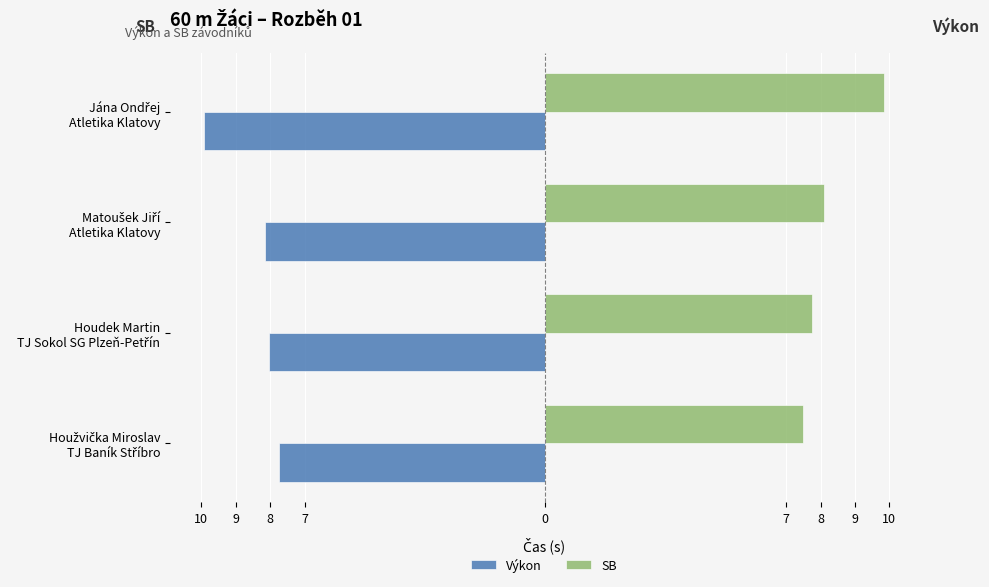

What is the value of the SB bar at the 4th from the left?

9.8